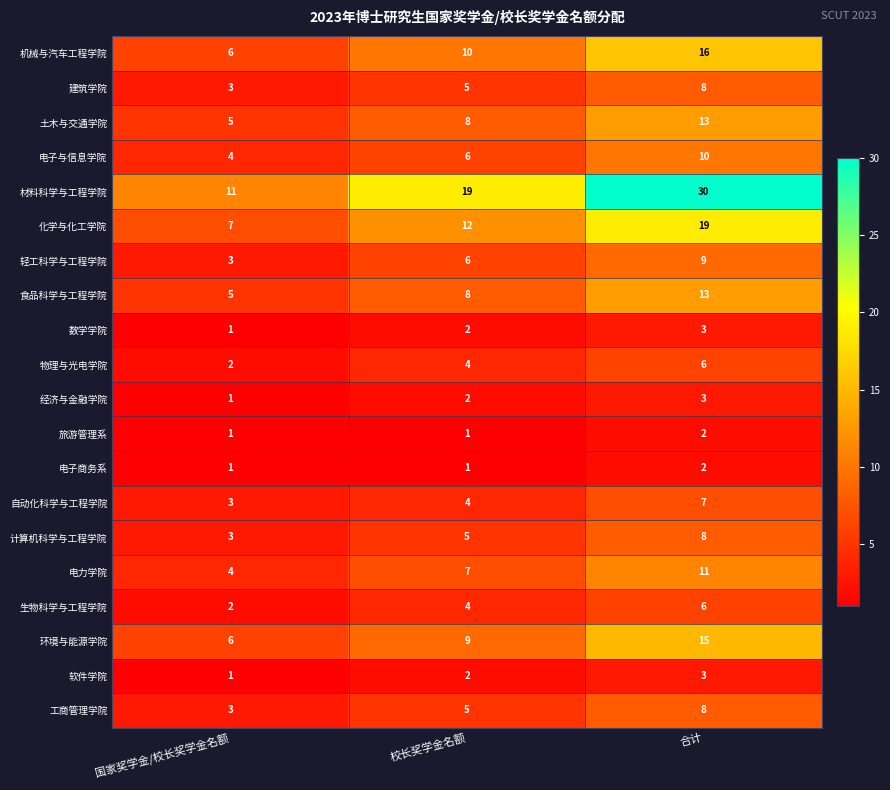

At which category is the sum across all series the highest?

合计